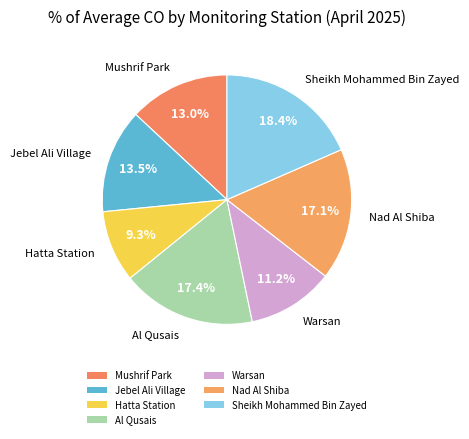

Is there a majority slice in this chart?

No